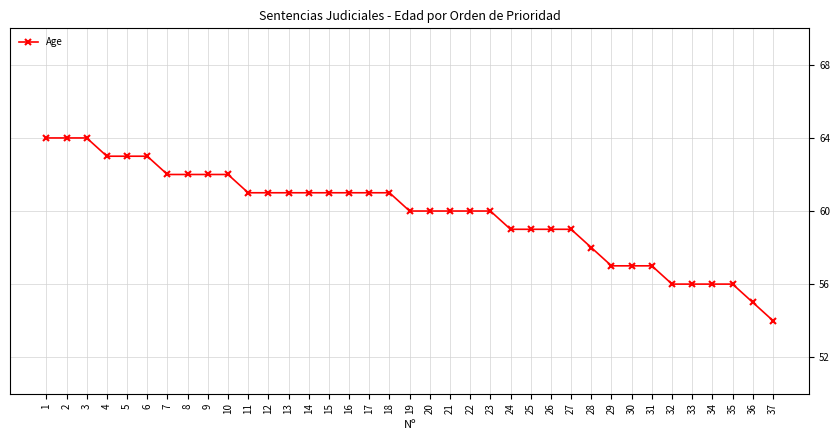

What is the value of the 32nd point from the left?

56